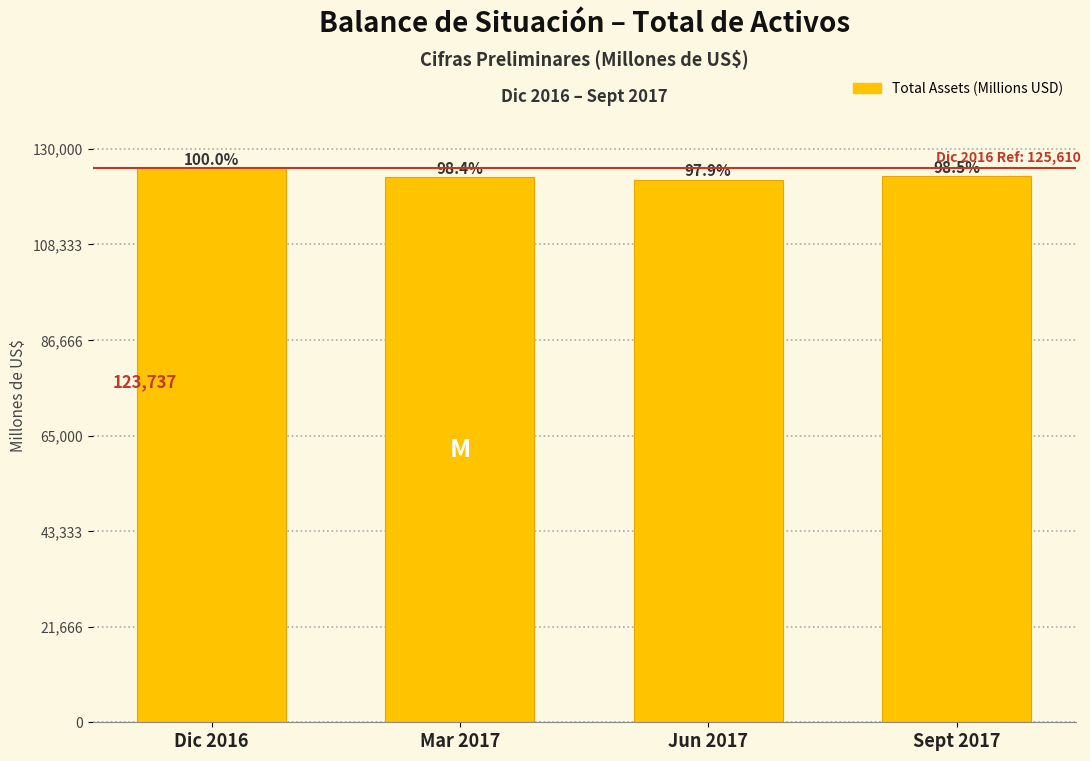

How many bars are there in total?

4